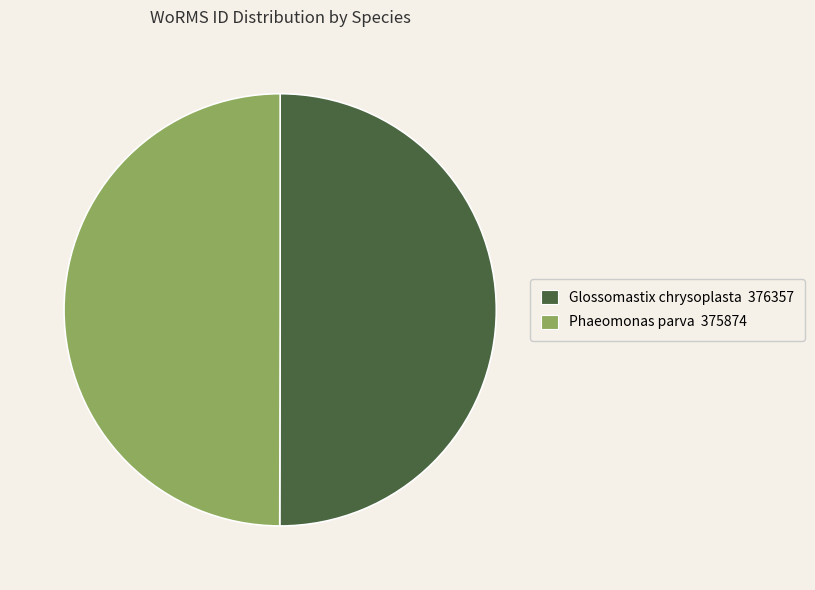

What is the ratio of the value at Glossomastix chrysoplasta to the value at Phaeomonas parva?

1.0